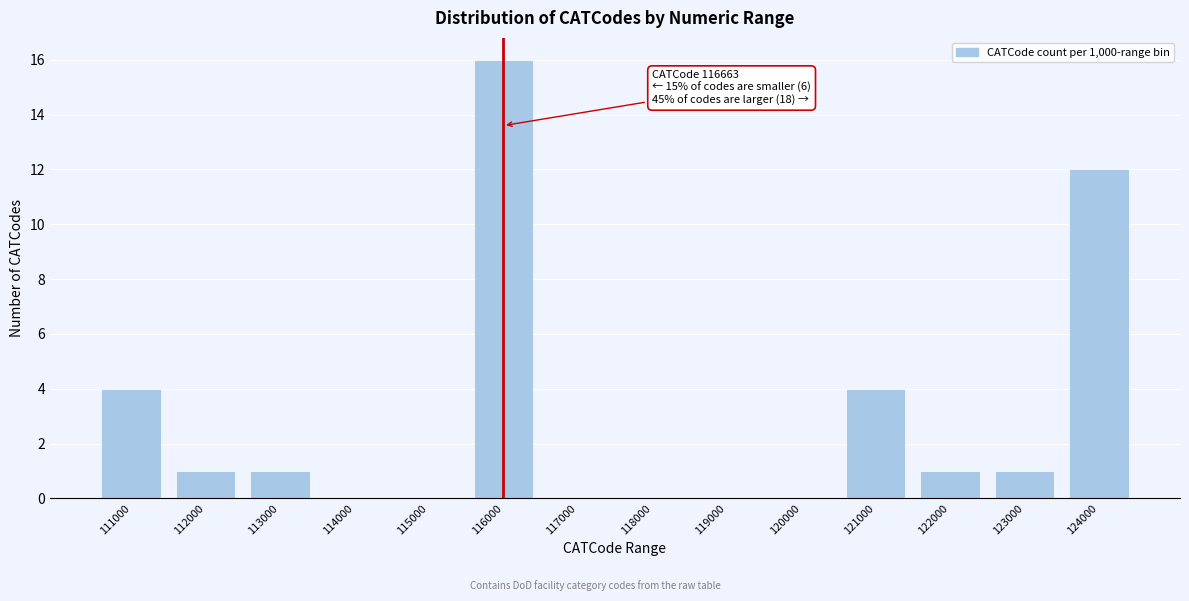

Reading right to left, transcribe all the data shown in this chart.

124000=12	123000=1	122000=1	121000=4	120000=0	119000=0	118000=0	117000=0	116000=16	115000=0	114000=0	113000=1	112000=1	111000=4